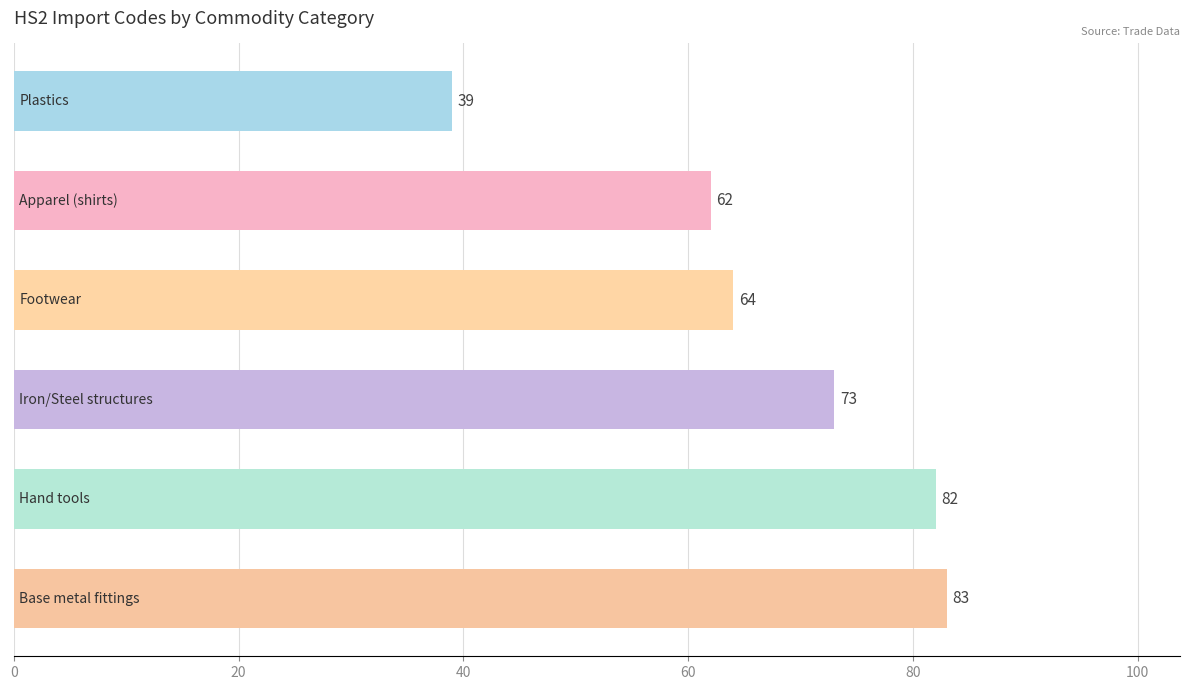

What is the value of the 4th bar from the top?

73